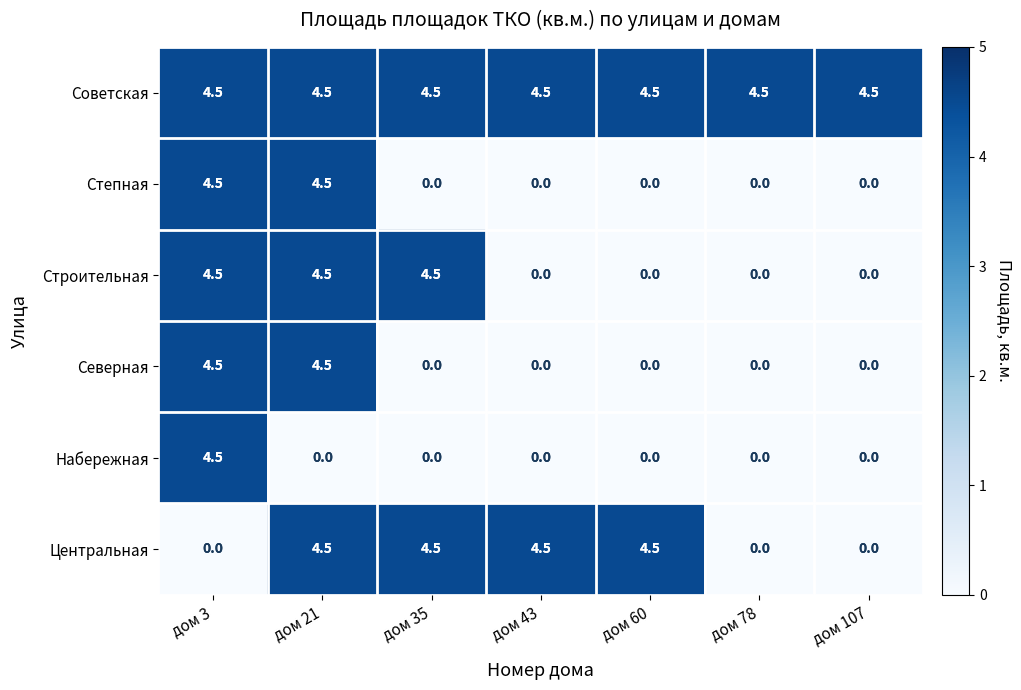

What is the spread (max minus min) of values at дом 78?

4.5